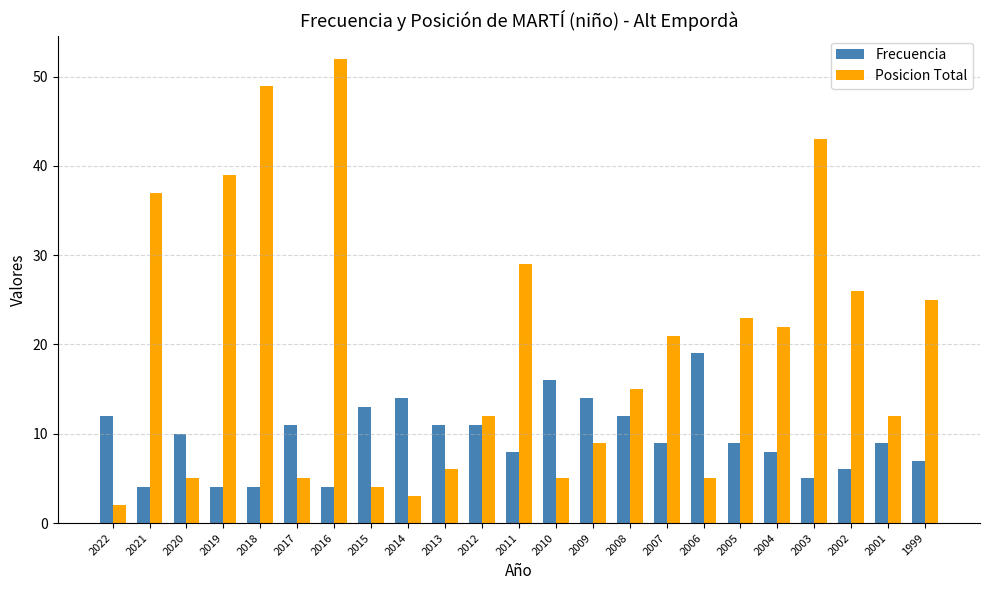

What is the spread (max minus min) of values at 2007?

12